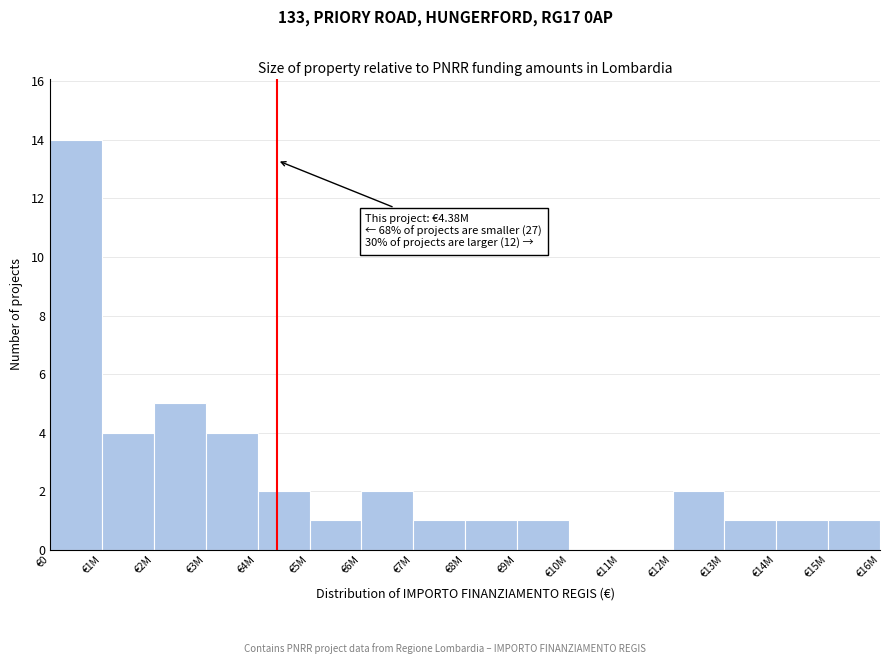

Reading left to right, what are all the values shown in this chart?

€0=14	€1M=4	€2M=5	€3M=4	€4M=2	€5M=1	€6M=2	€7M=1	€8M=1	€9M=1	€10M=0	€11M=0	€12M=2	€13M=1	€14M=1	€15M=1